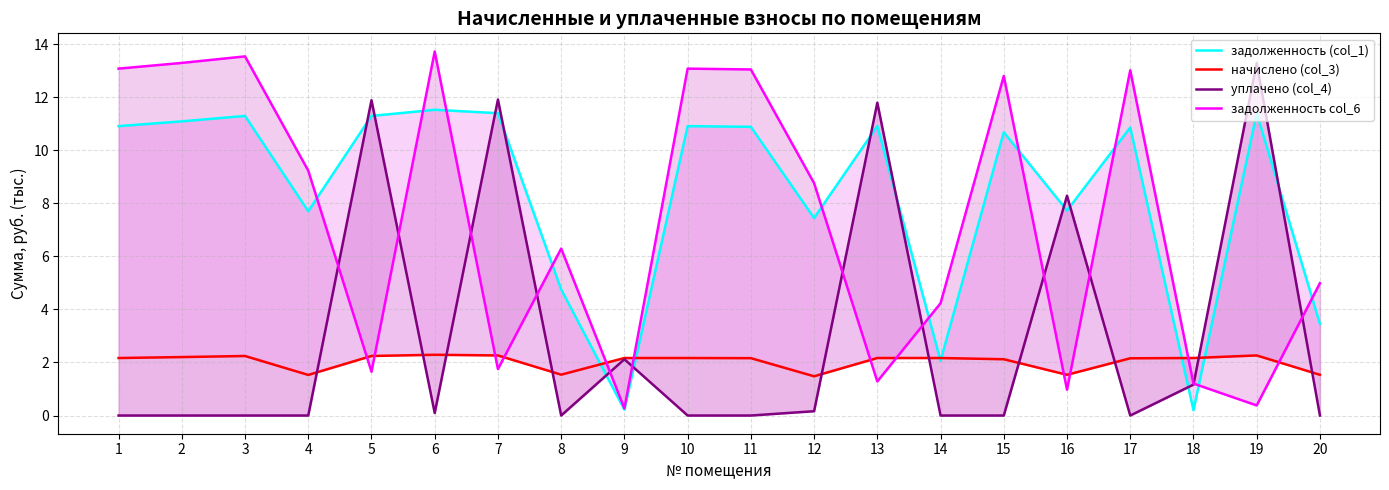

Is it true that задолженность (col_1) equals 5.3 at 20?

False